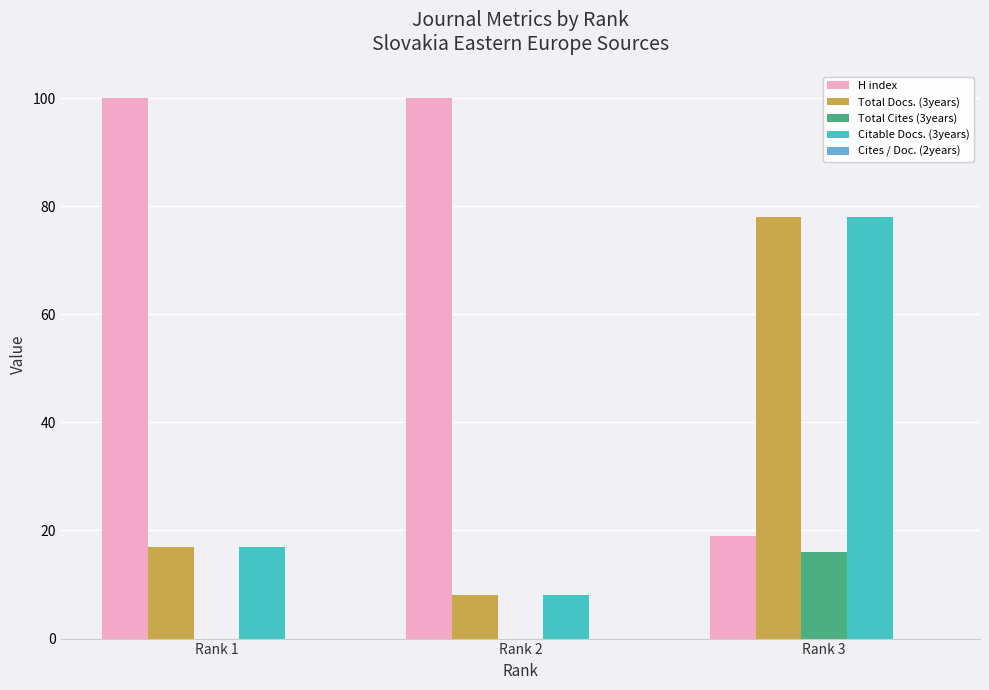

Between Rank 1 and Rank 3, which series saw the biggest shift?

H index